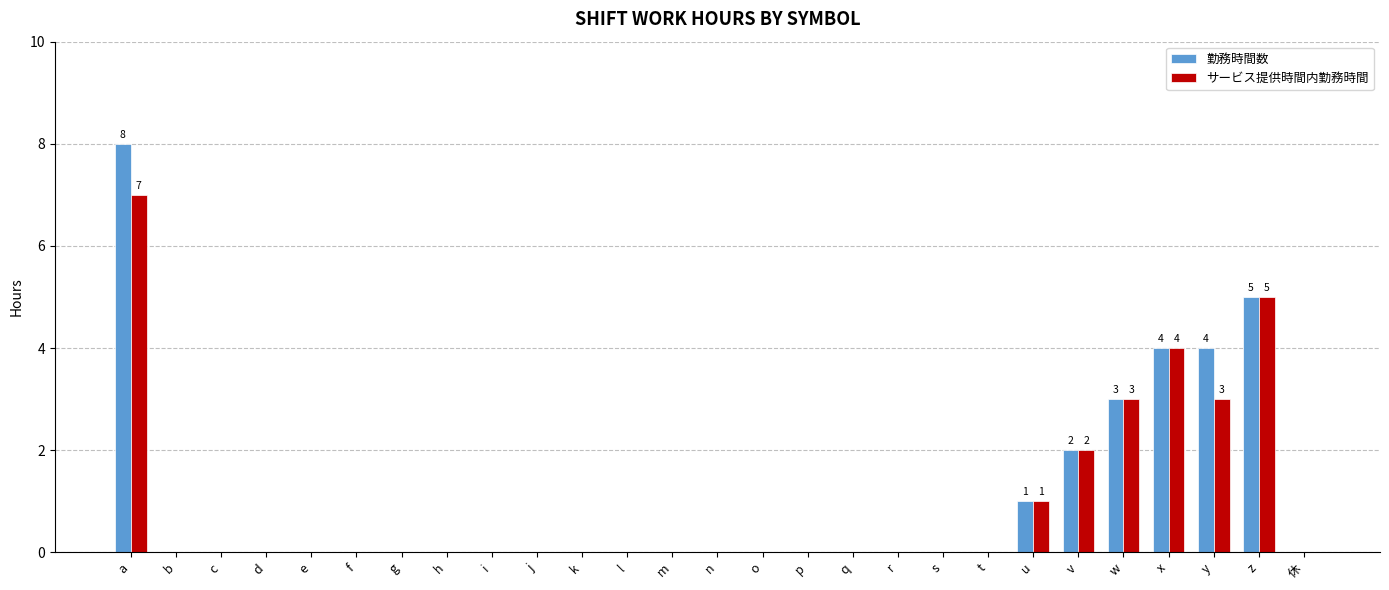

What is the difference between the サービス提供時間内勤務時間 values at 休 and u?

1